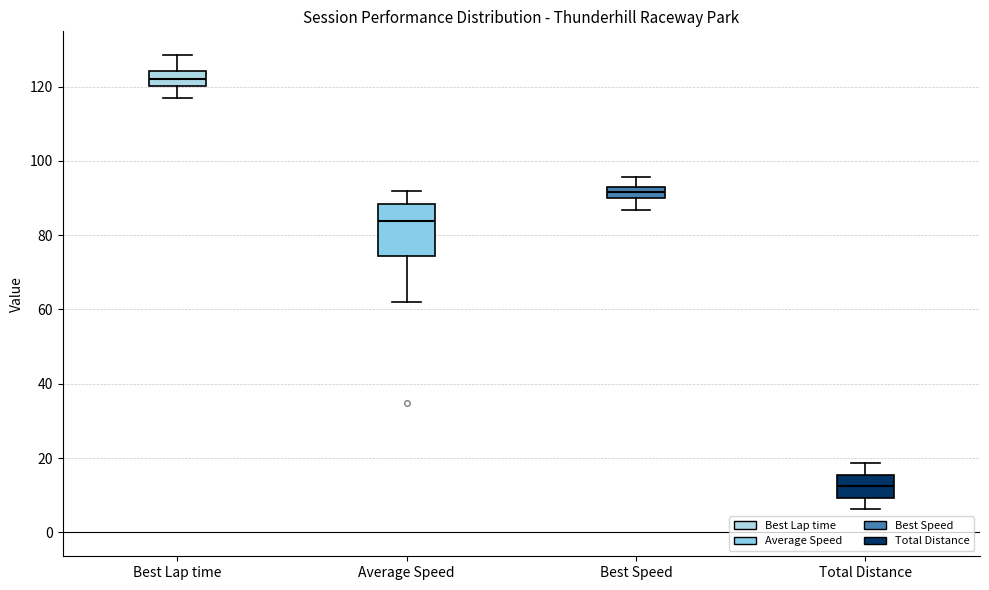

Which box's median line is the lowest?

Total Distance